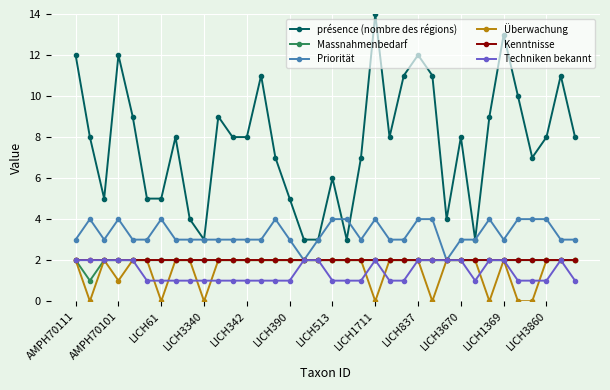

Which series has the widest spread of values?

présence (nombre des régions)